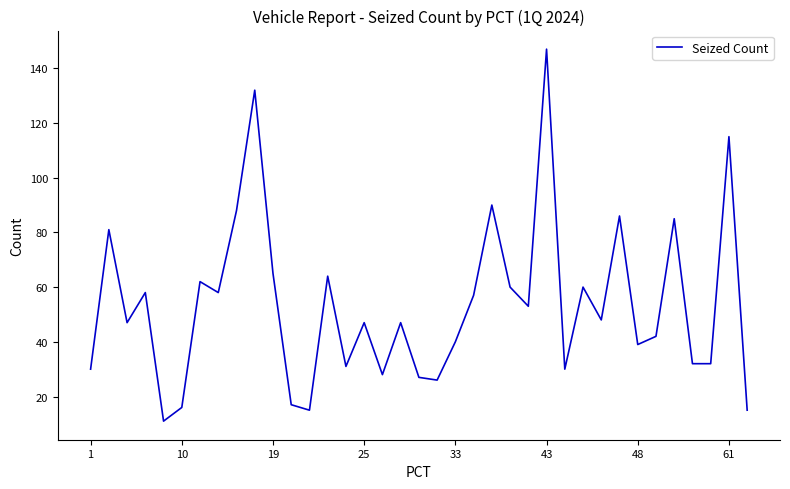

What is the minimum value shown in the chart?

11